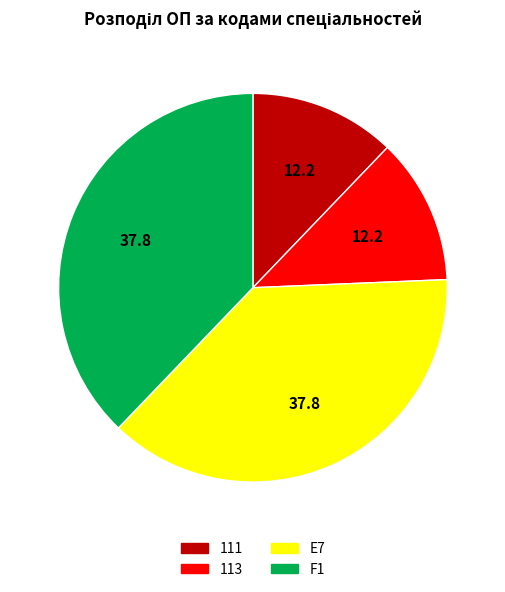

Is the sum of F1 and E7 greater than half?

Yes